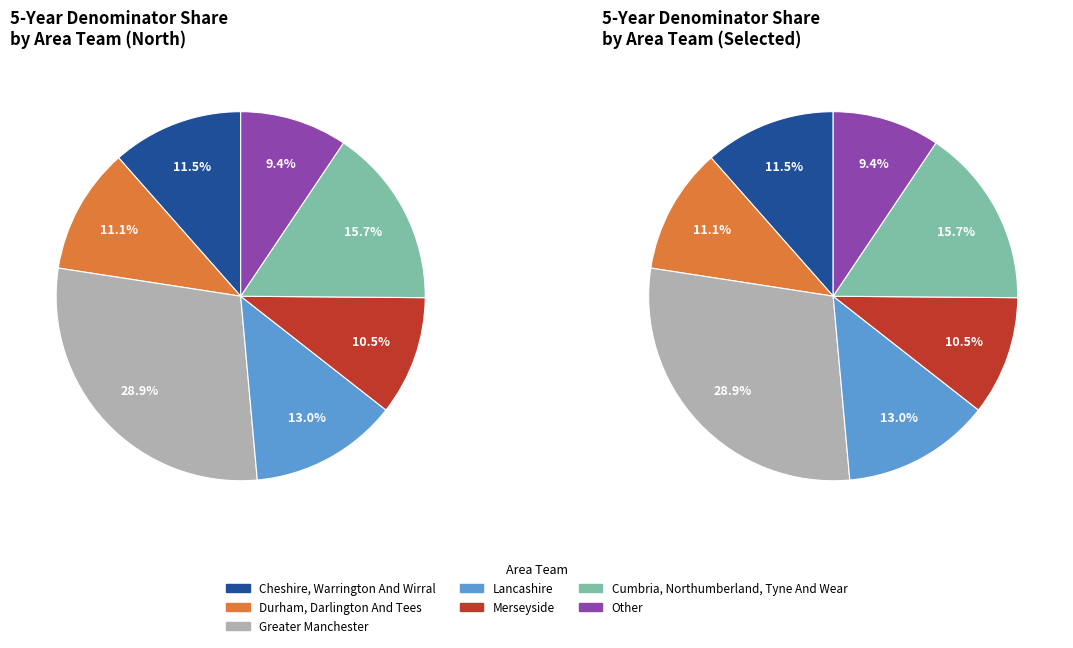

Rank the categories by value from lowest to highest.

Other, Merseyside, Durham, Darlington And Tees, Cheshire, Warrington And Wirral, Lancashire, Cumbria, Northumberland,
Tyne And Wear, Greater Manchester